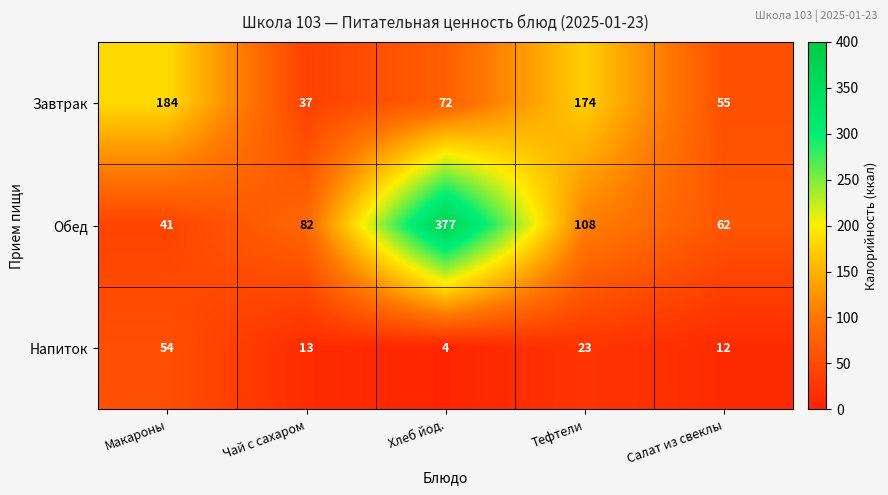

The Напиток series shows 20 at Чай с сахаром. True or false?

False